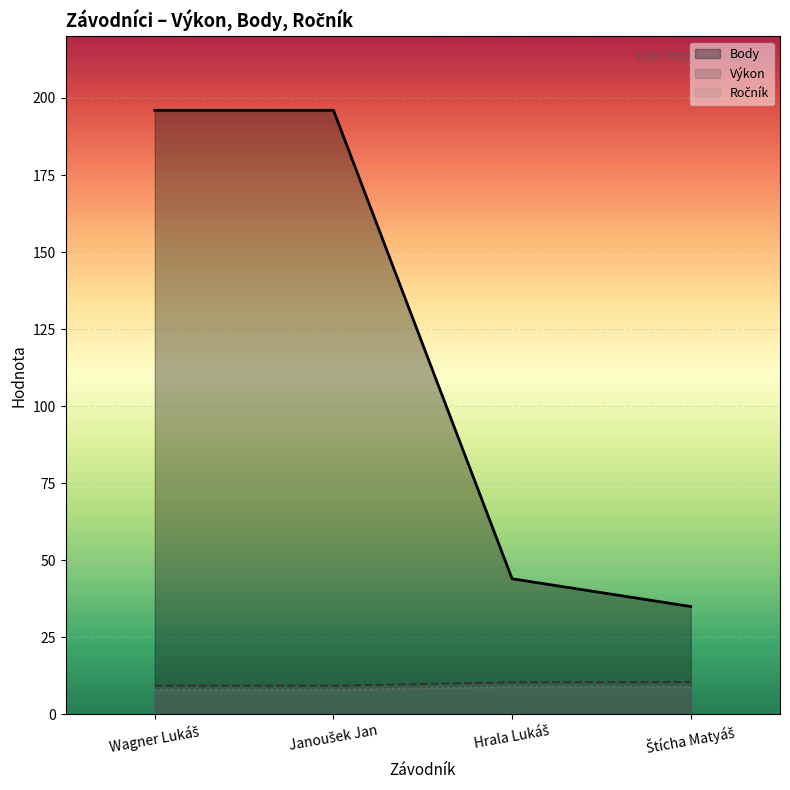

What is the difference between the maximum and minimum values in the Body series?

161.0